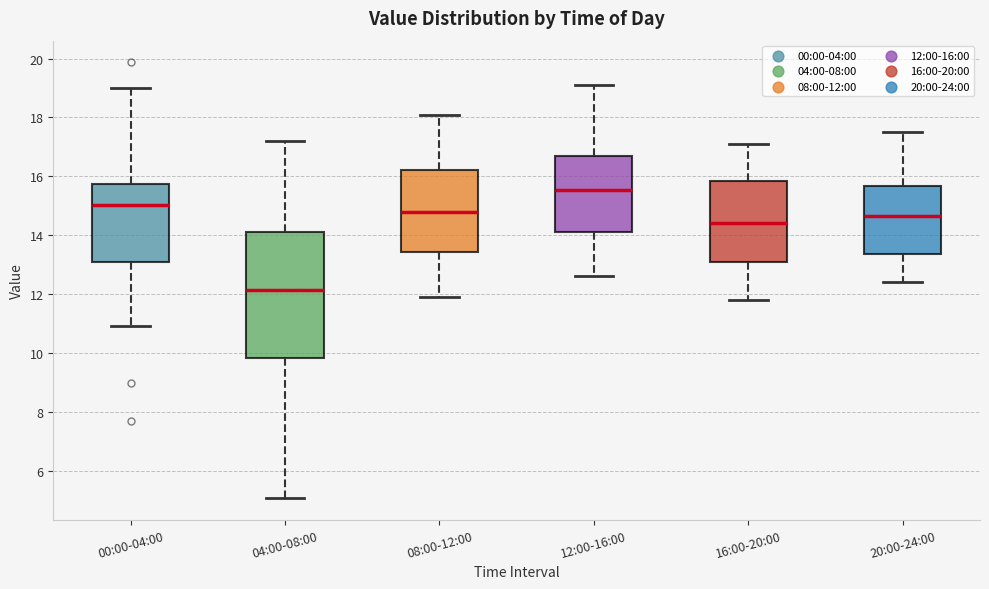

Reading left to right, transcribe this box plot: for each box, give where its median line is, the range the box spans, and where its two whiskers end, as read against the y-axis. The values are not printed on the chart, so give them approximately, as read against the axis.

00:00-04:00: median 15.0, box 13.0 to 15.8, whiskers 11.0 to 19.0
04:00-08:00: median 12.2, box 9.8 to 14.2, whiskers 5.0 to 17.2
08:00-12:00: median 14.8, box 13.4 to 16.2, whiskers 12.0 to 18.2
12:00-16:00: median 15.6, box 14.2 to 16.6, whiskers 12.6 to 19.2
16:00-20:00: median 14.4, box 13.2 to 15.8, whiskers 11.8 to 17.2
20:00-24:00: median 14.6, box 13.4 to 15.6, whiskers 12.4 to 17.6